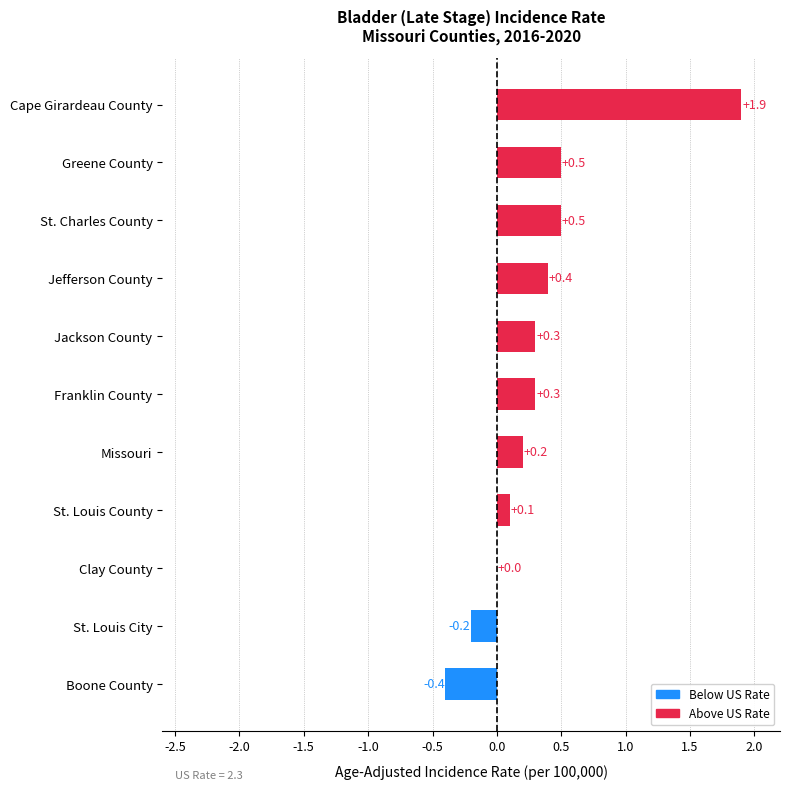

How many distinct data groups are displayed?

1